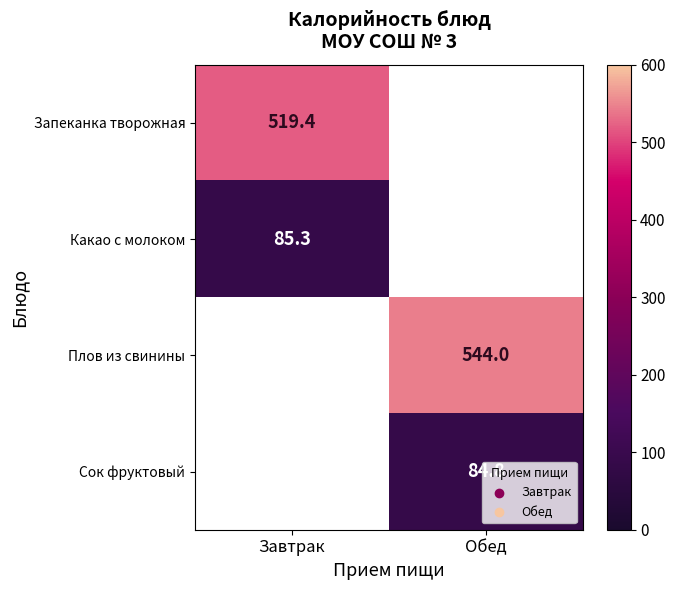

True or false: Плов из свинины has a value of 909.9 at Обед.

False